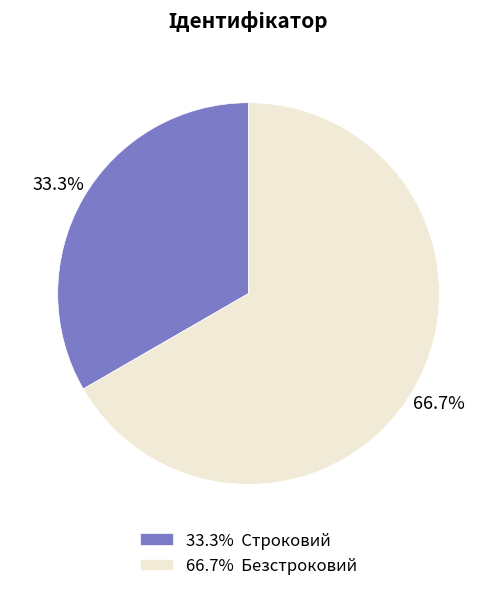

What is the majority slice?

66.7% Безстроковий